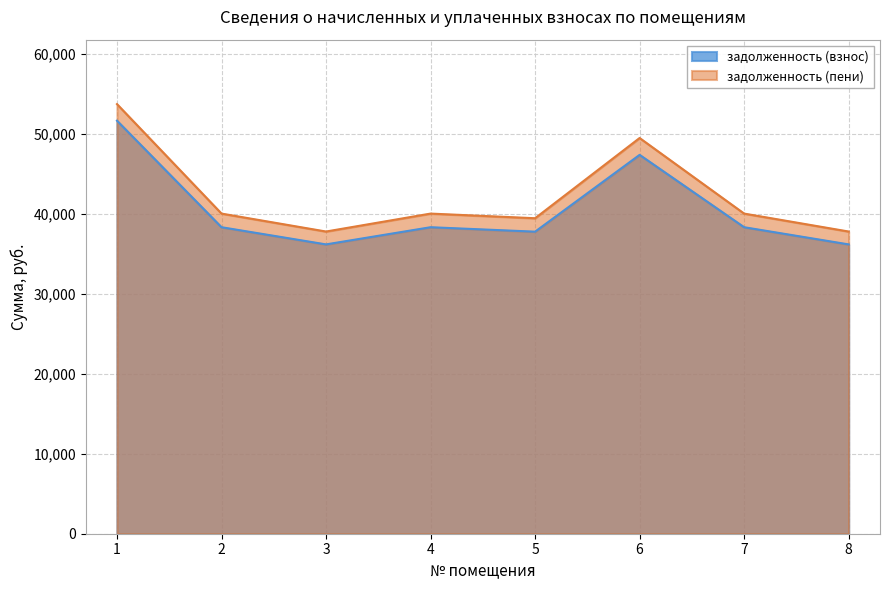

Which series has the largest total across all categories?

задолженность (пени)